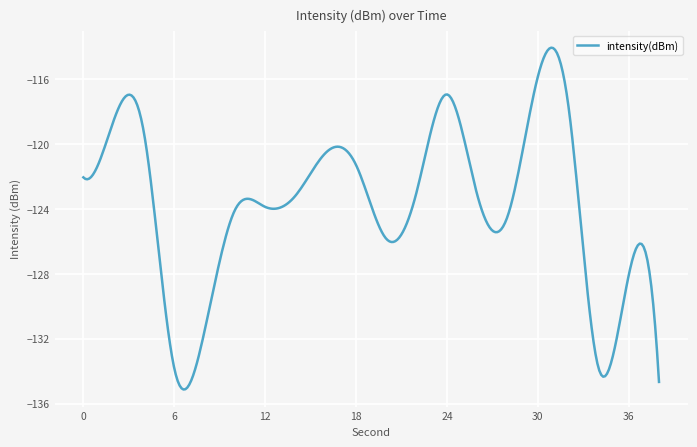

What is the difference between the maximum and minimum values?

21.1